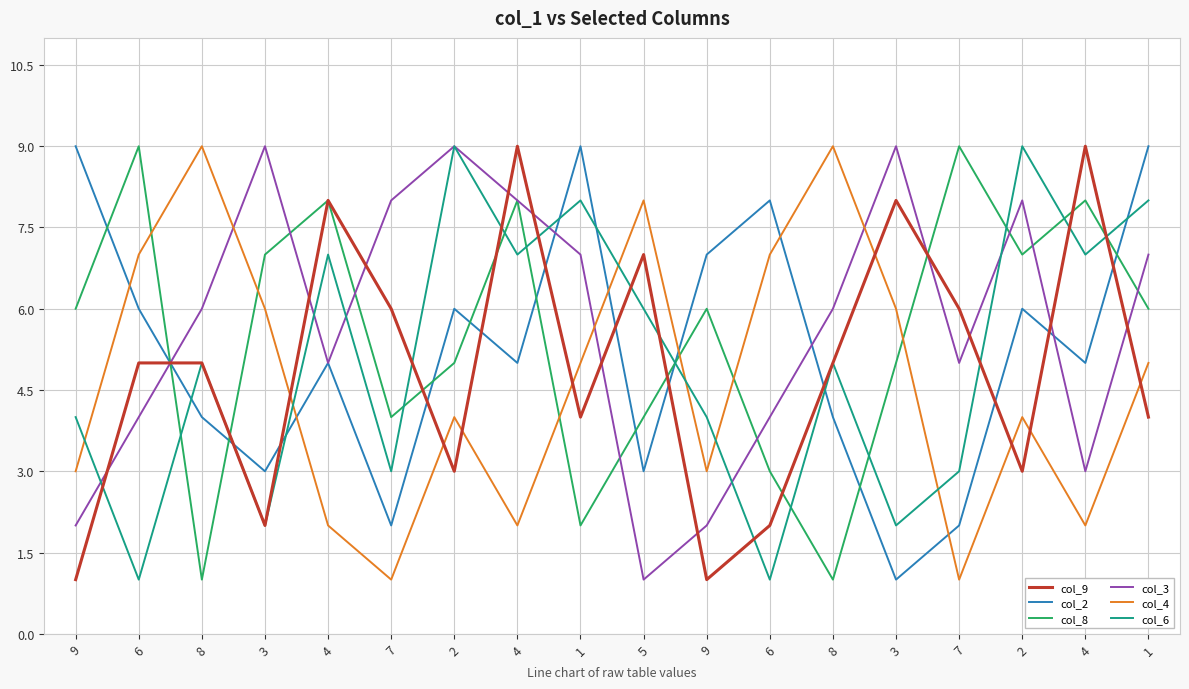

Does the chart have visible grid lines?

Yes